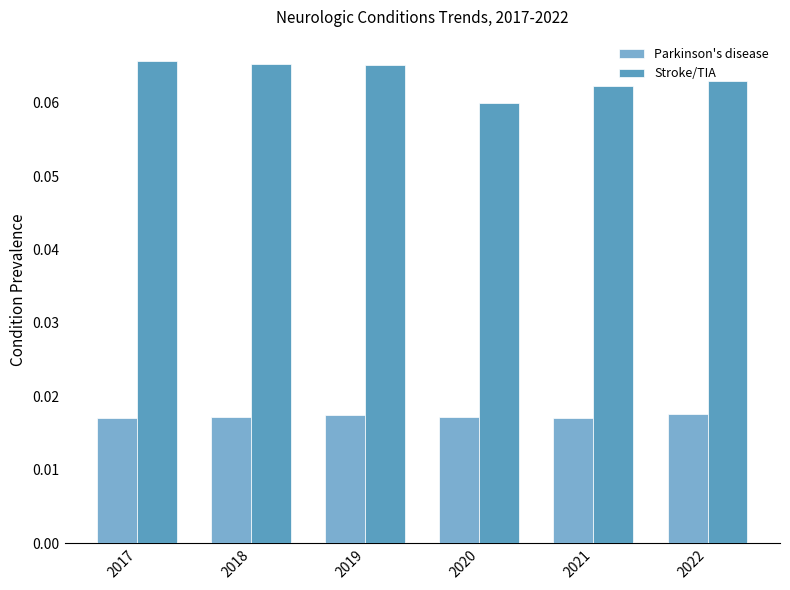

Which category has the highest value across all series?

2017